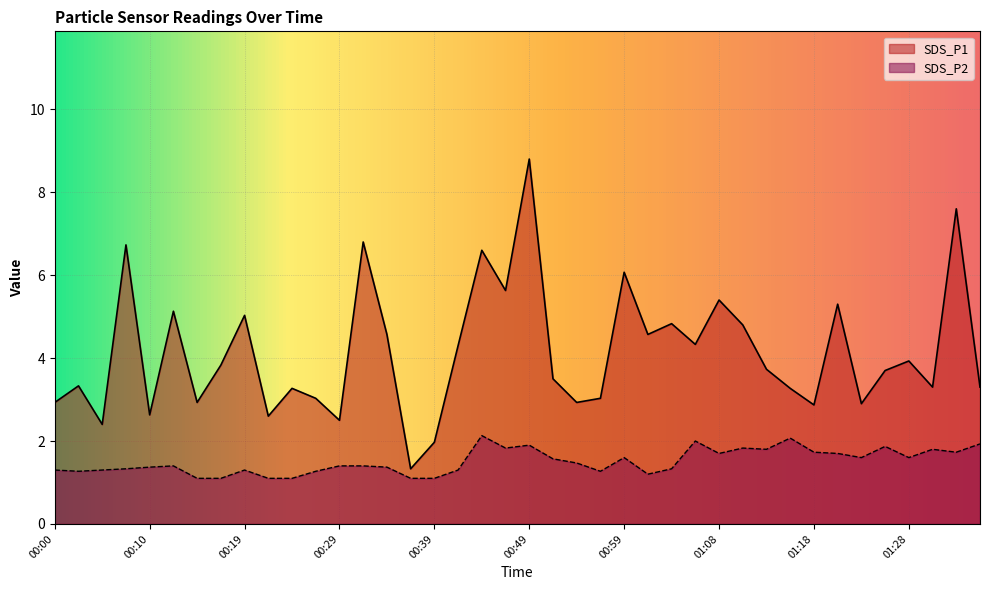

The SDS_P2 series shows 1.1 at 00:17. True or false?

True